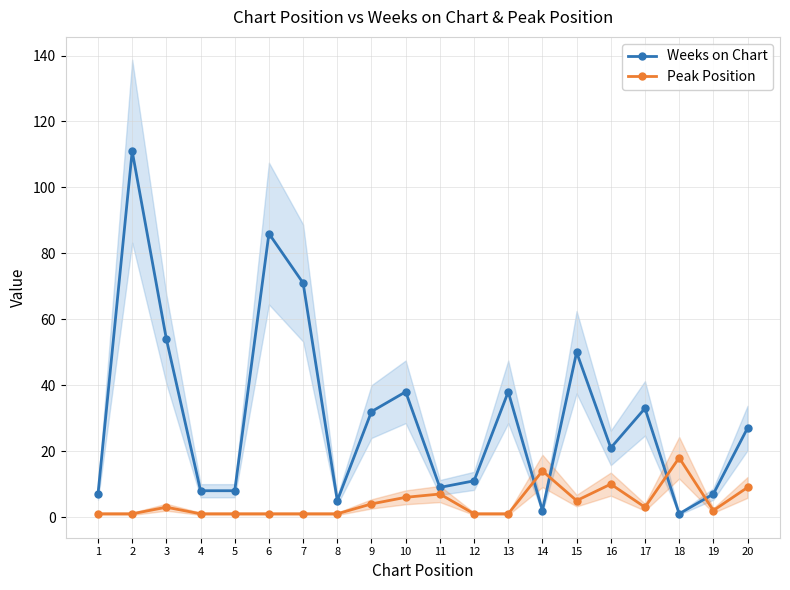

At which category is the sum across all series the highest?

2